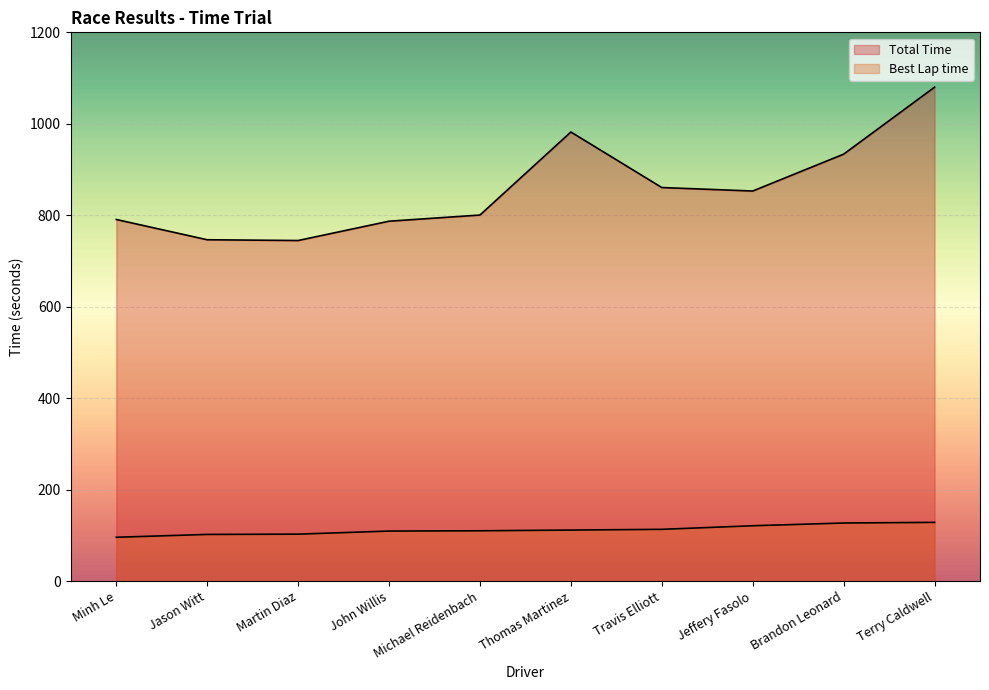

Does the chart display data point markers on the line(s)?

No